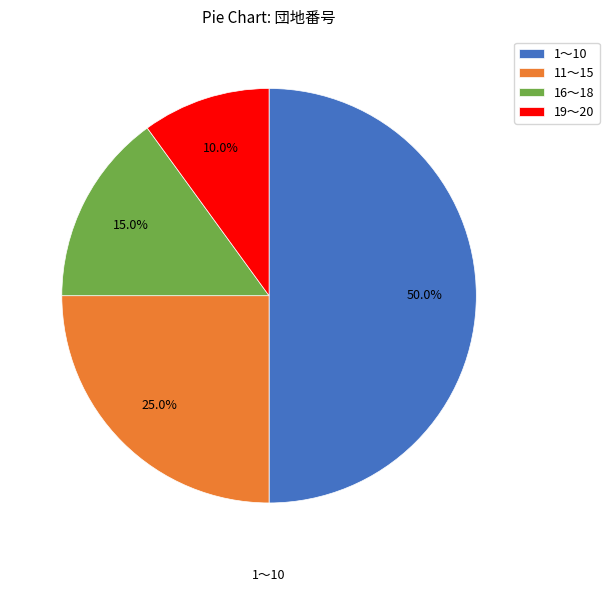

What is the largest slice in the pie chart?

1〜10